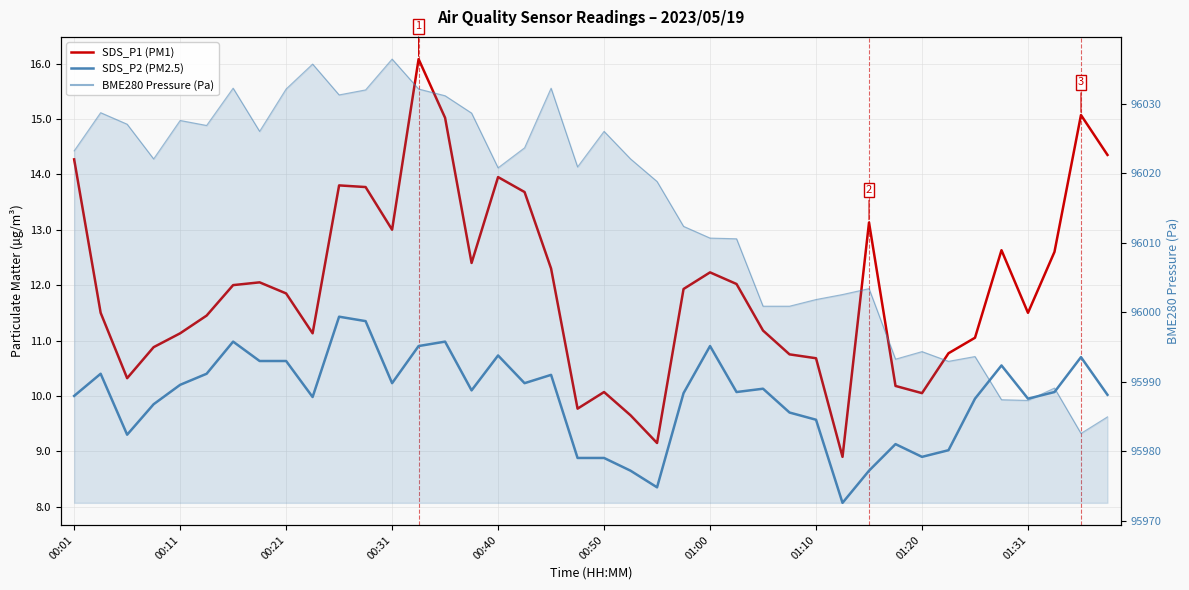

What is the label of the 5th point from the left?

00:11